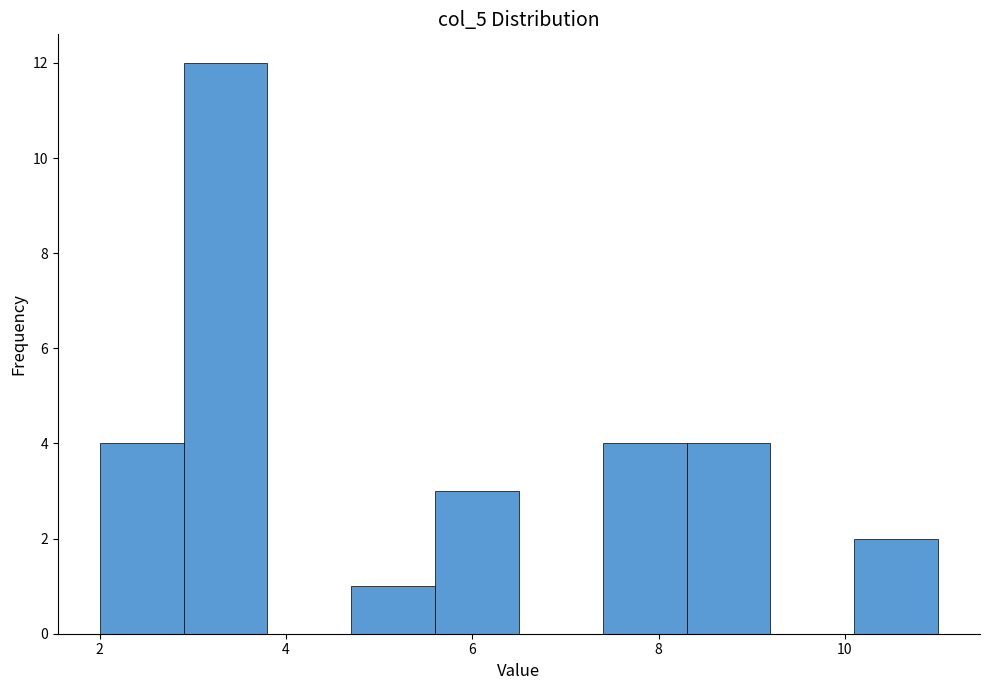

How tall is the bar that spans 2.9 to 3.8 on the x-axis? Neither the bar edges nor the heights are printed on the chart, so give them approximately, as read against the axes.

12